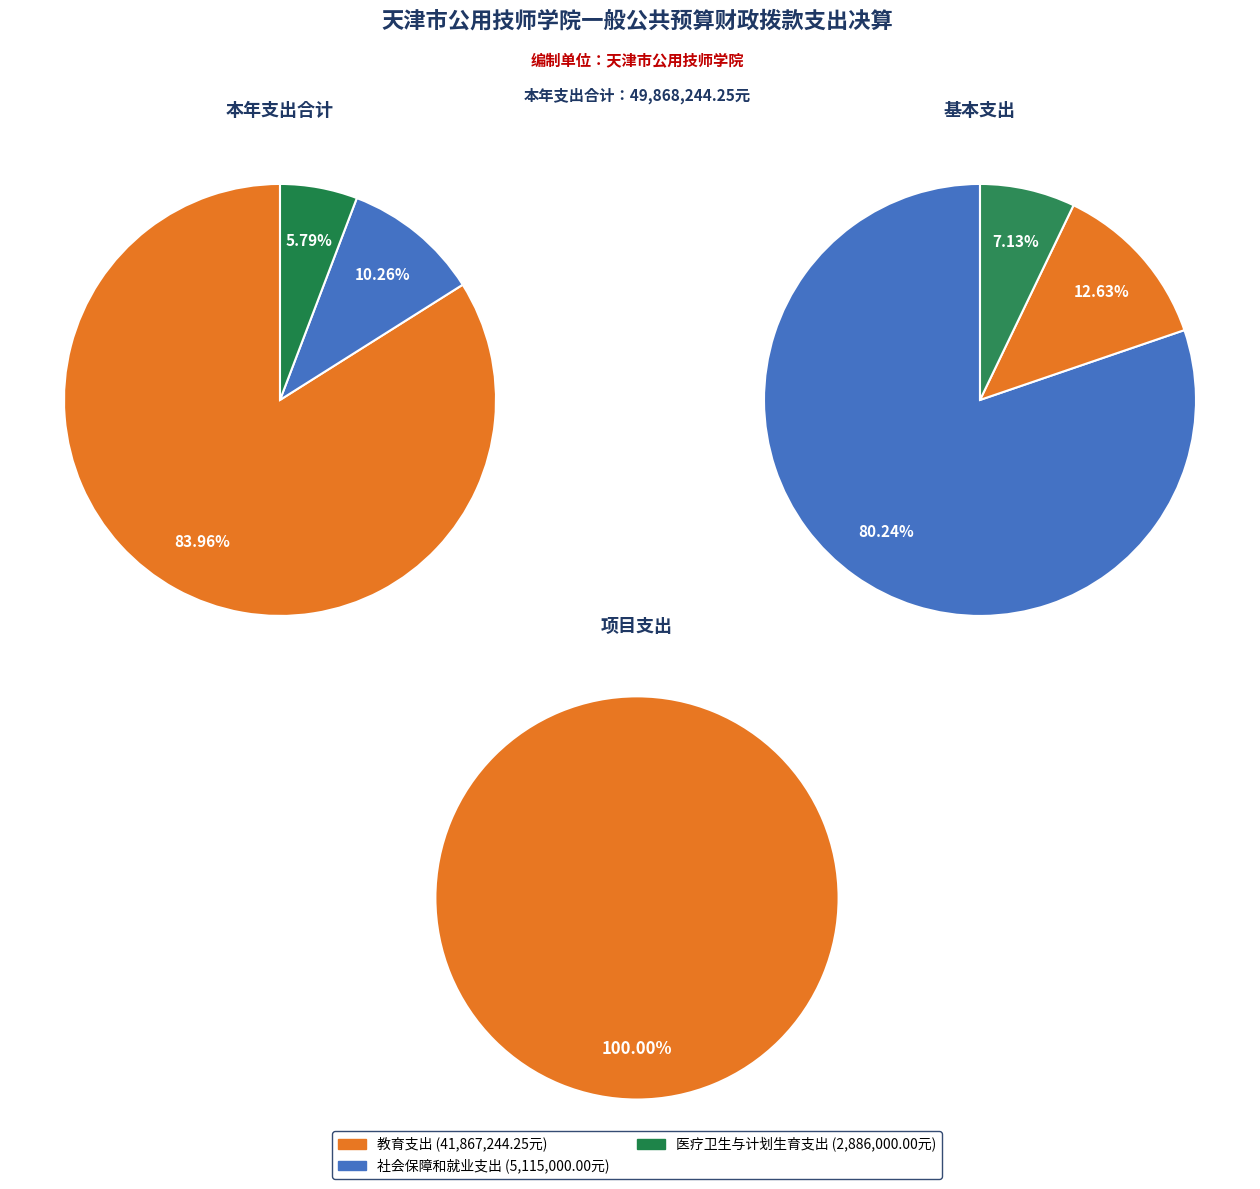

What is the total percentage of 社会保障和就业支出 and 医疗卫生与计划生育支出?

16.0%